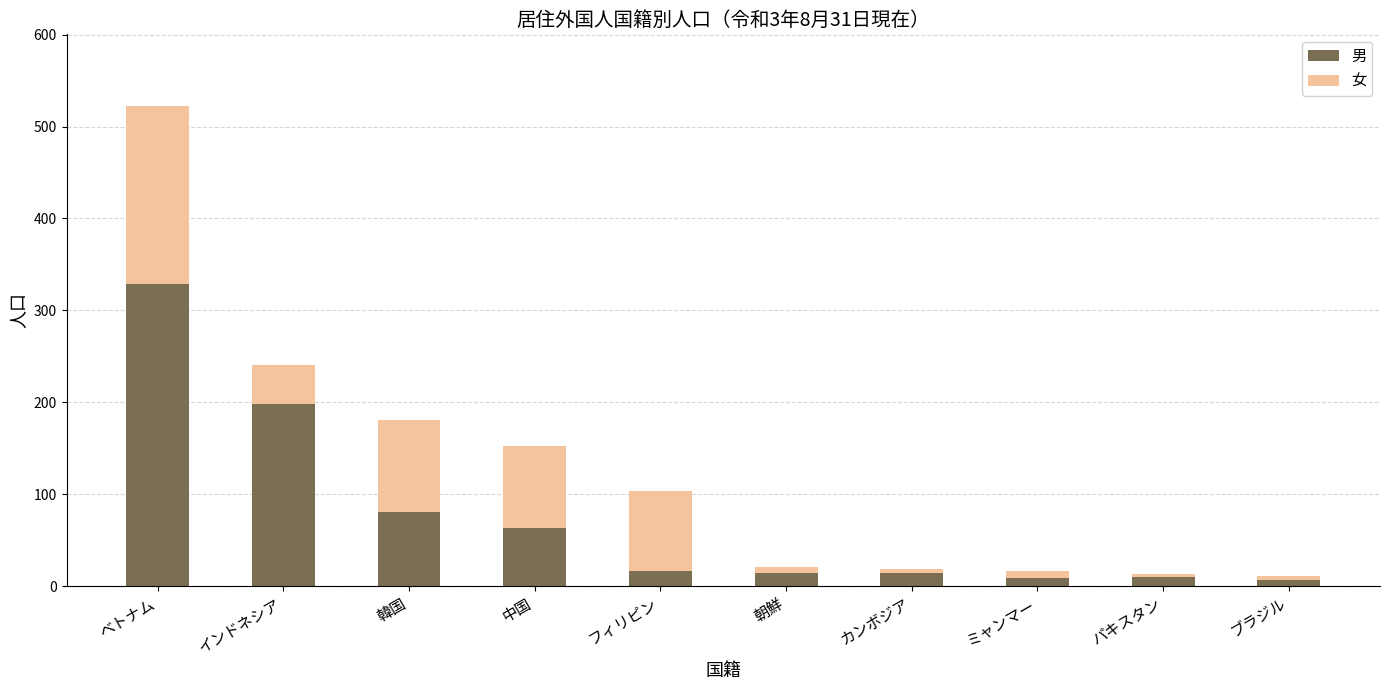

What is the maximum value for 男?

329